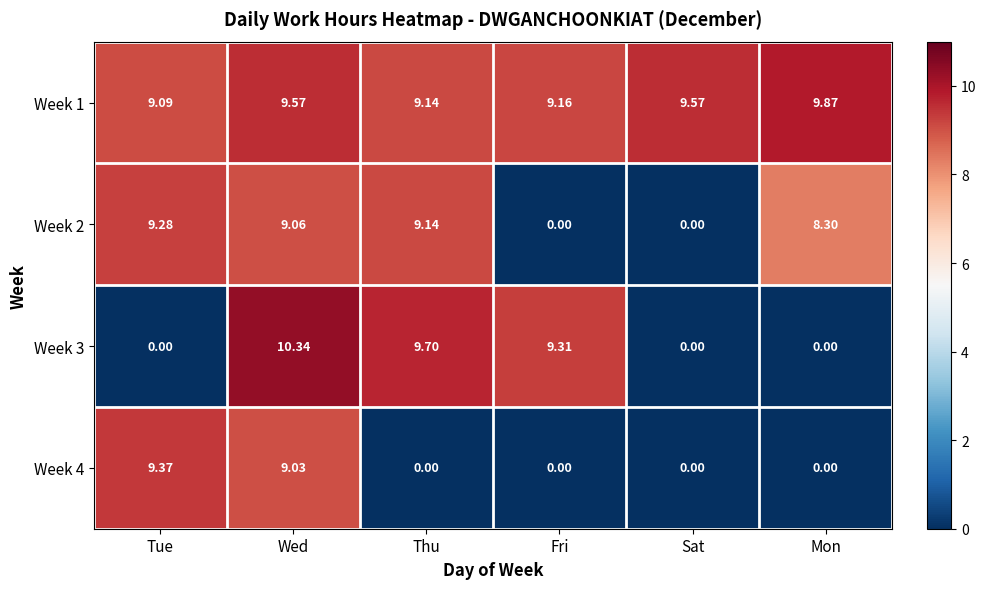

At which category is the sum across all series the highest?

Wed